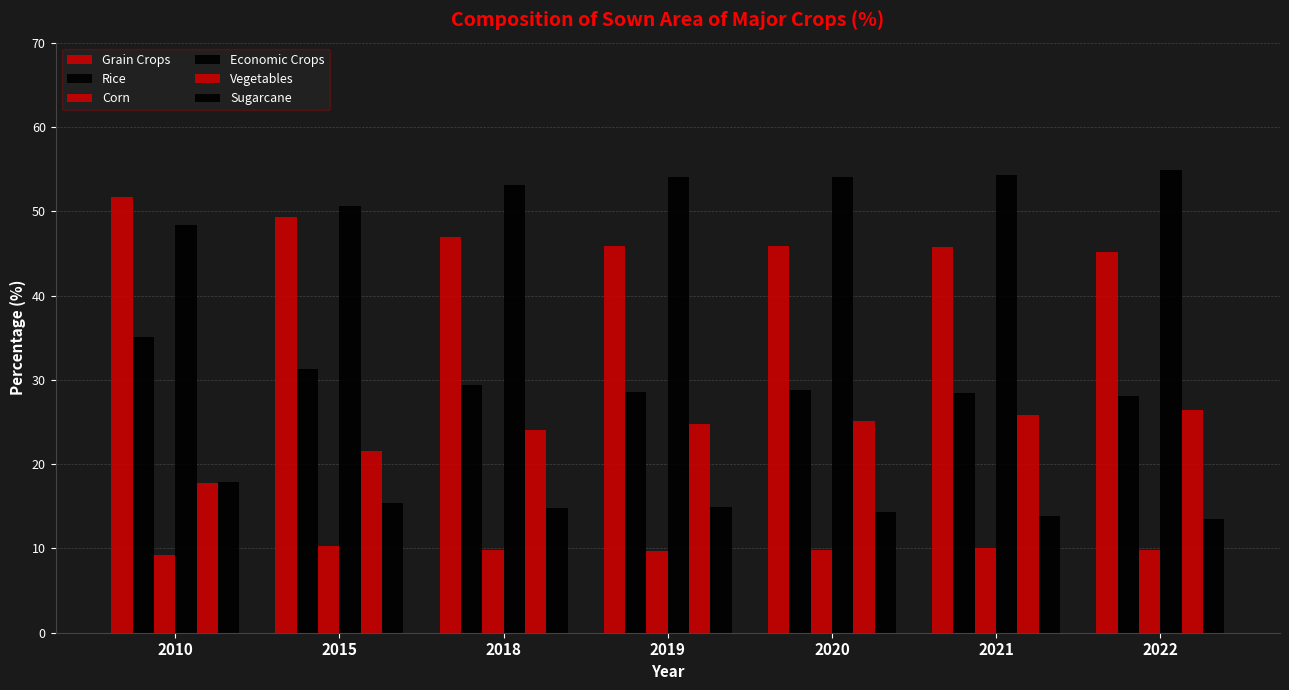

Are the bars grouped side by side (vs. stacked)?

Yes